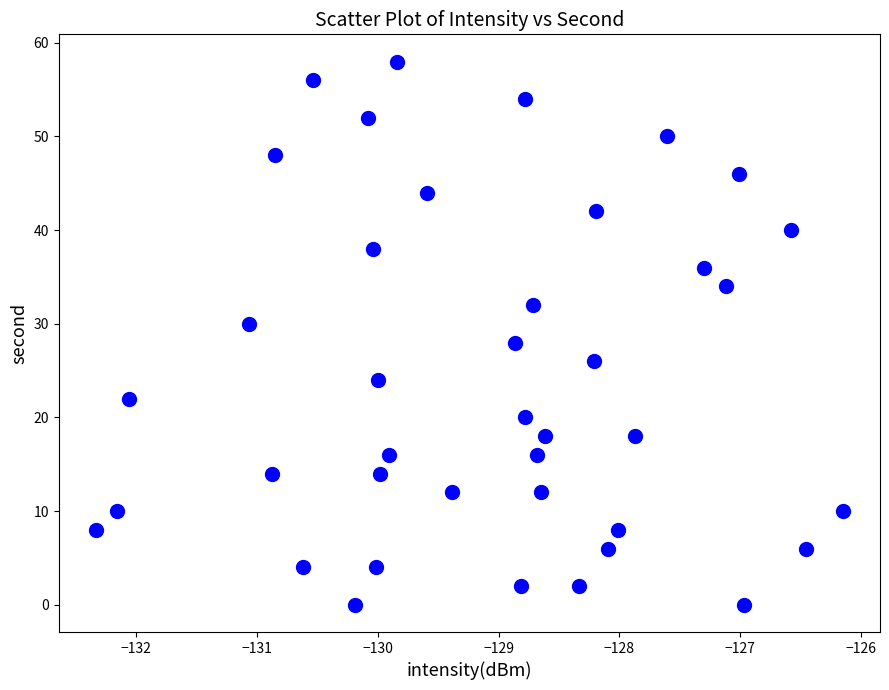

What is the range of Y values (max minus min)?

58